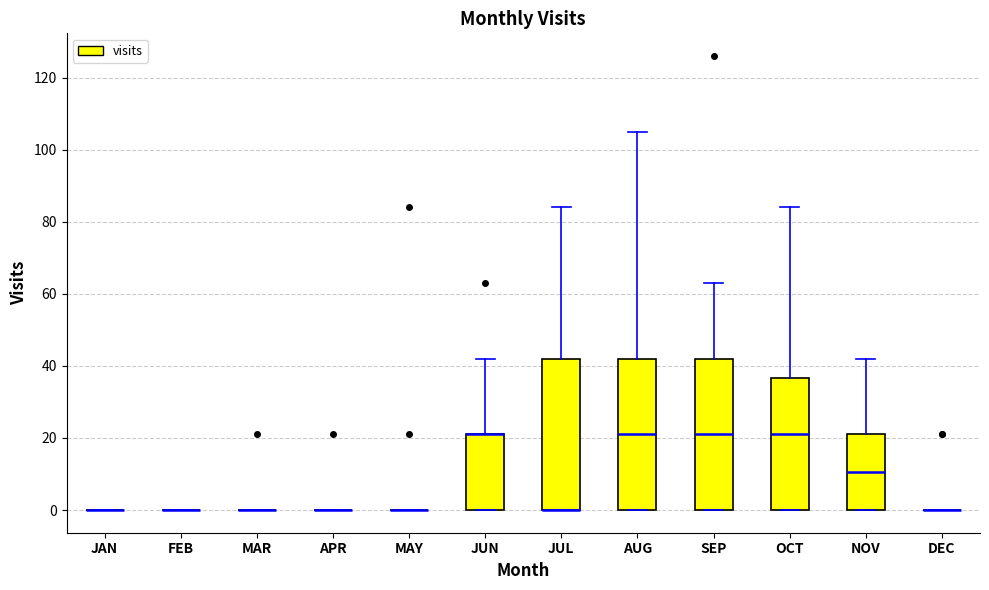

Reading left to right, transcribe this box plot: for each box, give where its median line is, the range the box spans, and where its two whiskers end, as read against the y-axis. The values are not printed on the chart, so give them approximately, as read against the axis.

JAN: box collapsed to a line at 0, whiskers 0 to 0
FEB: box collapsed to a line at 0, whiskers 0 to 0
MAR: box collapsed to a line at 0, whiskers 0 to 0
APR: box collapsed to a line at 0, whiskers 0 to 0
MAY: box collapsed to a line at 0, whiskers 0 to 0
JUN: median 22 (drawn on the box's upper edge), box 0 to 22, whiskers 0 to 42
JUL: median 0 (drawn on the box's lower edge), box 0 to 42, whiskers 0 to 84
AUG: median 22, box 0 to 42, whiskers 0 to 106
SEP: median 22, box 0 to 42, whiskers 0 to 64
OCT: median 22, box 0 to 36, whiskers 0 to 84
NOV: median 10, box 0 to 22, whiskers 0 to 42
DEC: box collapsed to a line at 0, whiskers 0 to 0